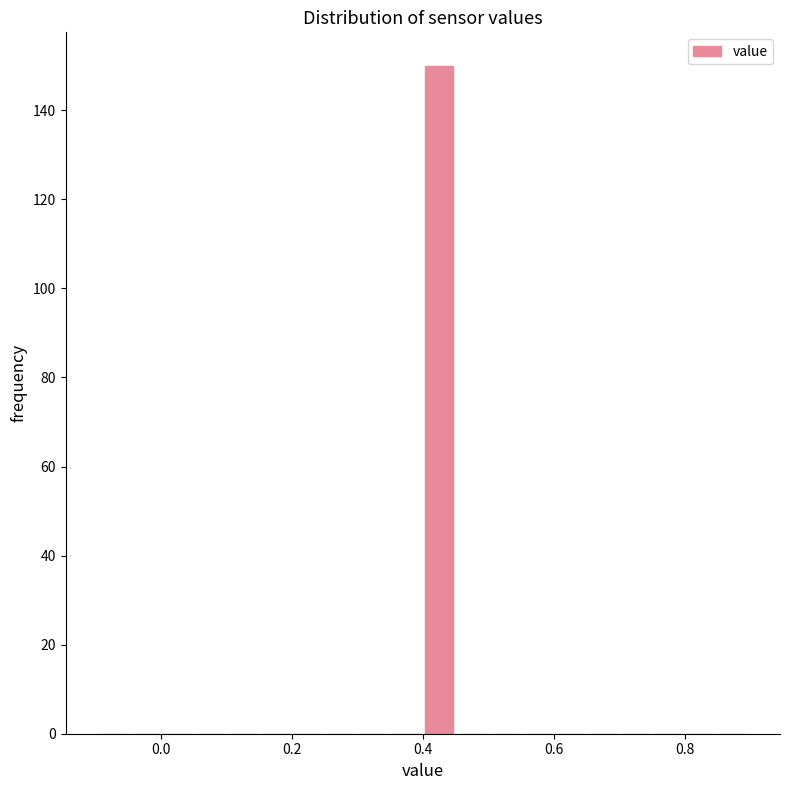

Around what value on the x-axis is the tallest bar? Give the approximate position of its centre, as read against the axis.

0.42